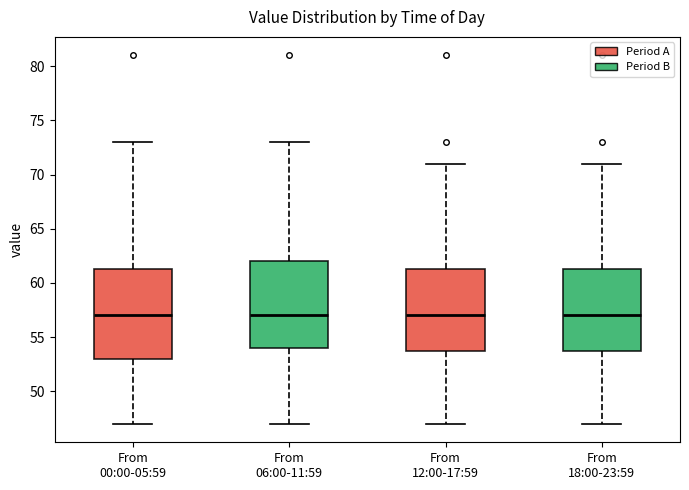

Reading left to right, read every box against the y-axis: the position of its median line, the range the box covers, and the ends of its whiskers. The values are not printed on the chart, so give them approximately, as read against the axis.

From 00:00-05:59: median 57.0, box 53.0 to 61.5, whiskers 47.0 to 73.0
From 06:00-11:59: median 57.0, box 54.0 to 62.0, whiskers 47.0 to 73.0
From 12:00-17:59: median 57.0, box 54.0 to 61.5, whiskers 47.0 to 71.0
From 18:00-23:59: median 57.0, box 54.0 to 61.5, whiskers 47.0 to 71.0